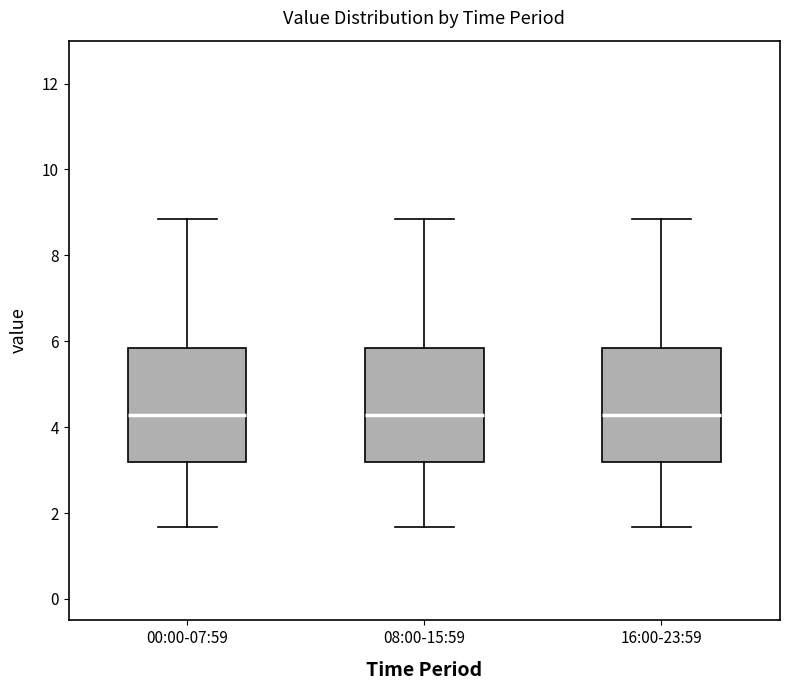

Reading left to right, read every box against the y-axis: the position of its median line, the range the box covers, and the ends of its whiskers. The values are not printed on the chart, so give them approximately, as read against the axis.

00:00-07:59: median 4.2, box 3.2 to 5.8, whiskers 1.6 to 8.8
08:00-15:59: median 4.2, box 3.2 to 5.8, whiskers 1.6 to 8.8
16:00-23:59: median 4.2, box 3.2 to 5.8, whiskers 1.6 to 8.8